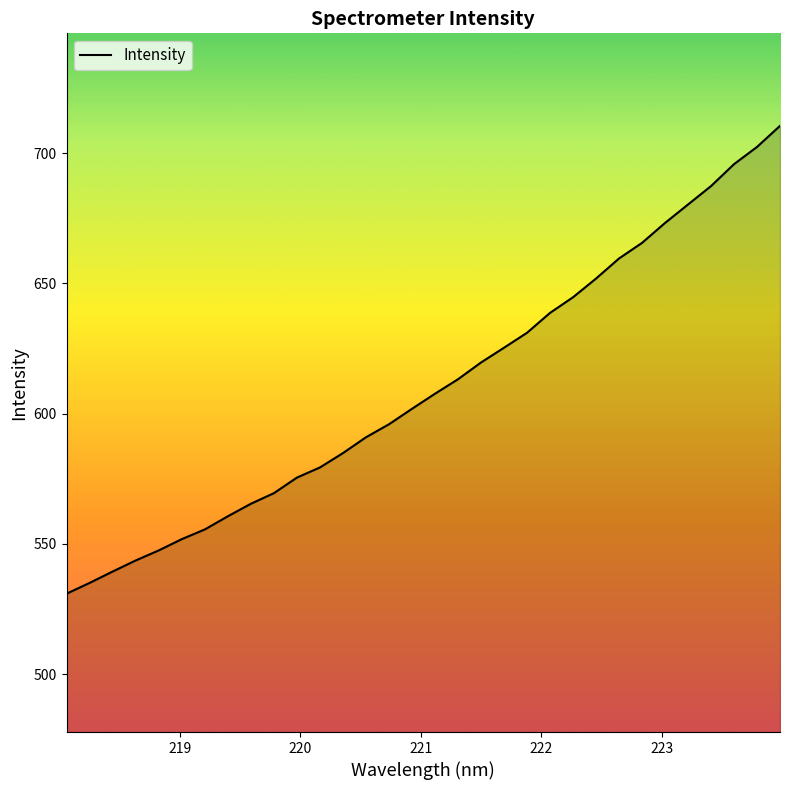

What is the maximum value shown in the chart?

710.5